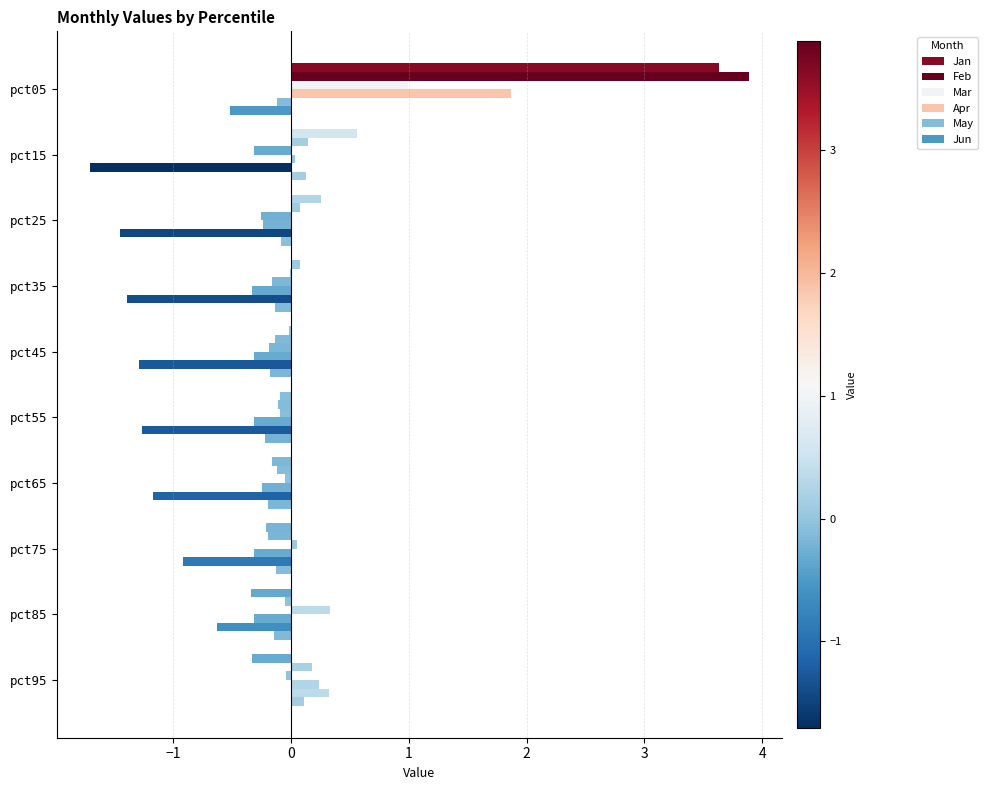

How many categories are shown in the chart?

10